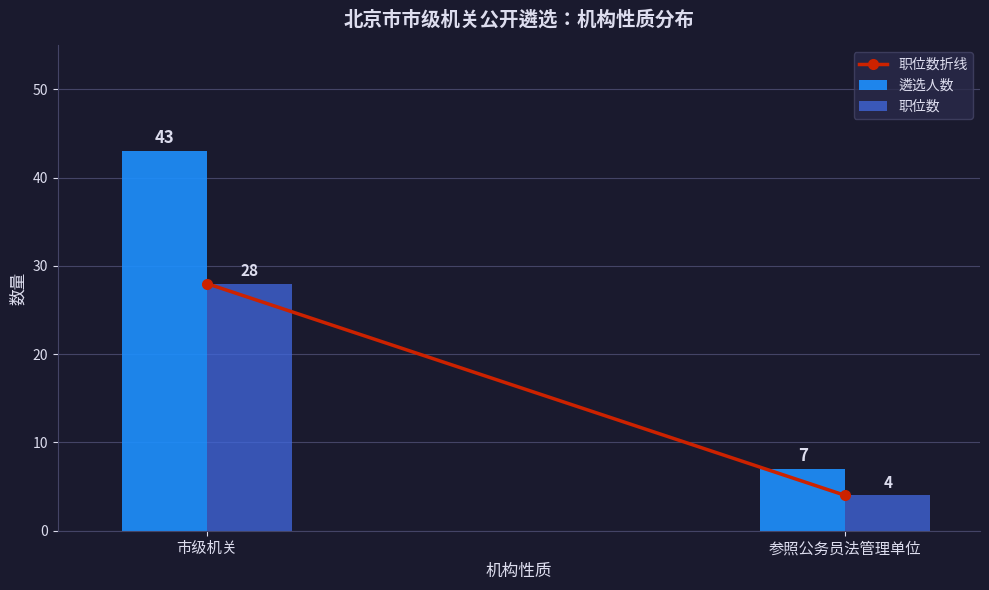

At how many categories does at least one series exceed 25?

1